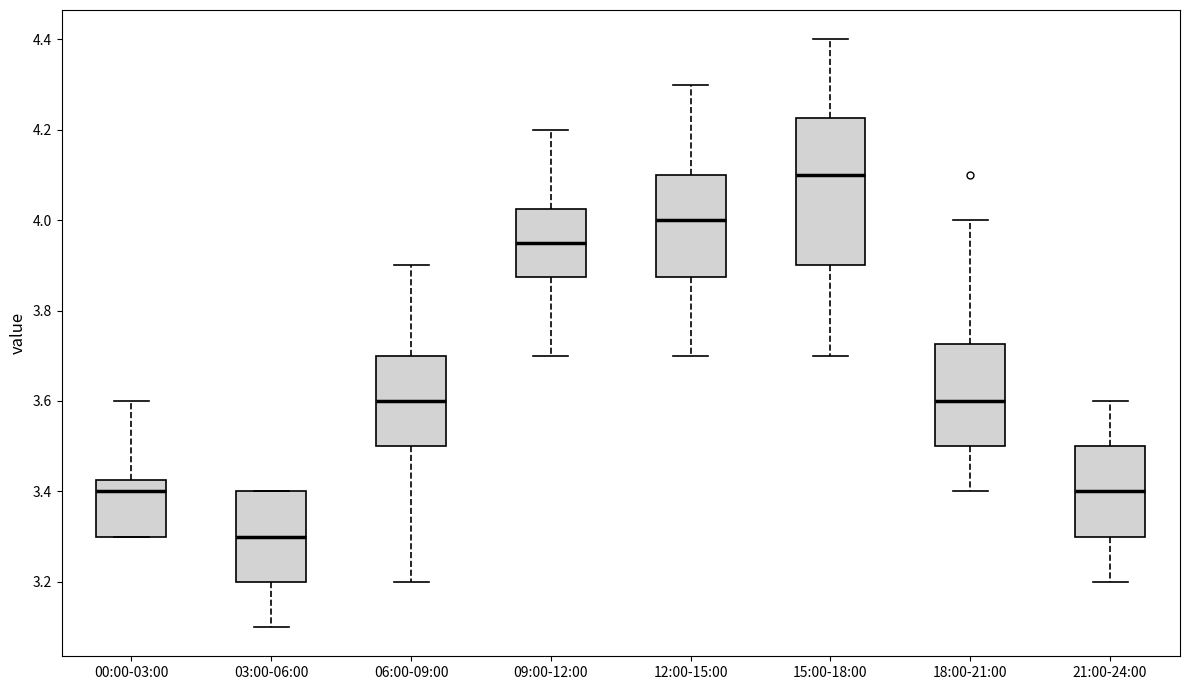

Where does the lower whisker of the box for 15:00-18:00 end on the y-axis? The values are not printed on the chart, so give them approximately, as read against the axis.

3.70